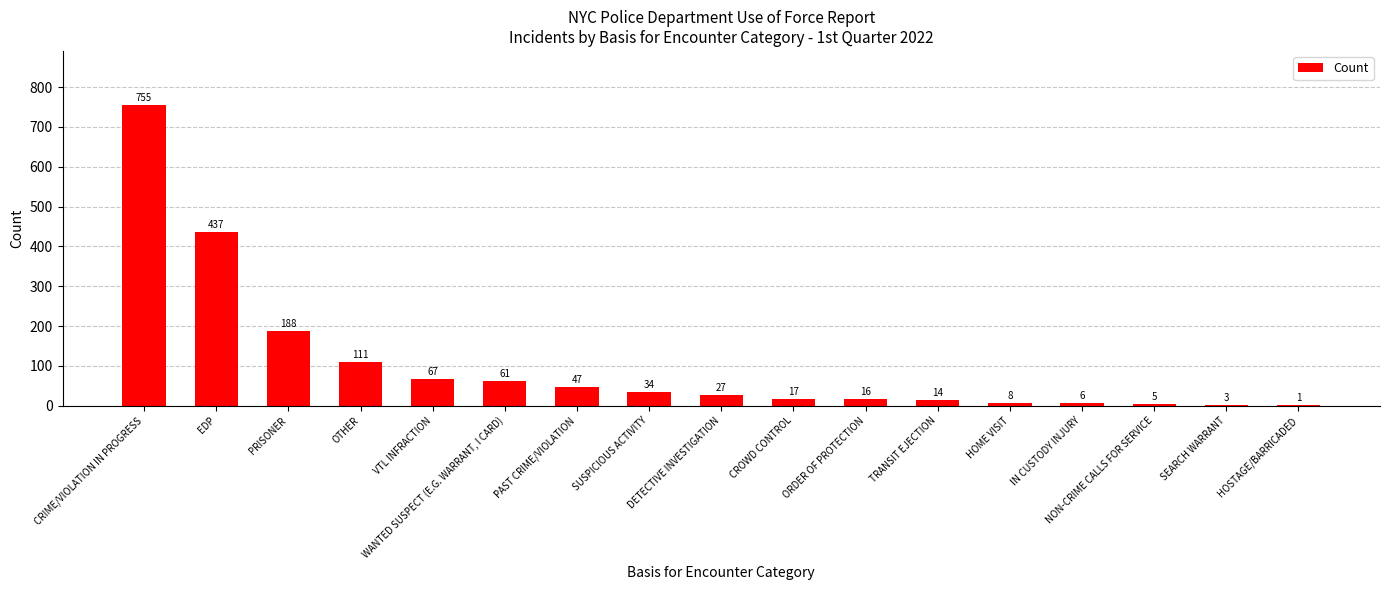

How many data points does each series have?

17